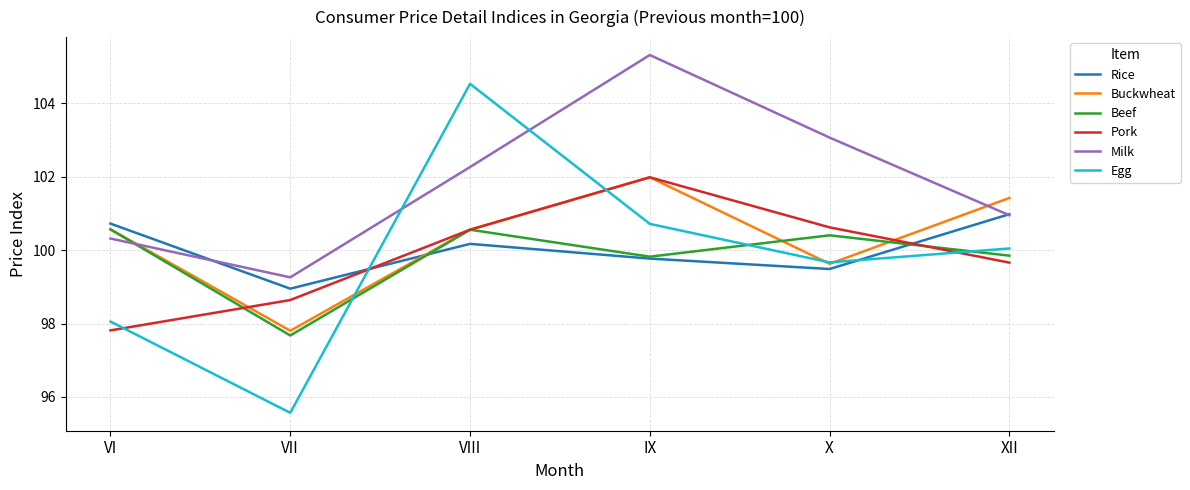

List the labels in order of Rice value, smallest first.

VII, X, IX, VIII, VI, XII